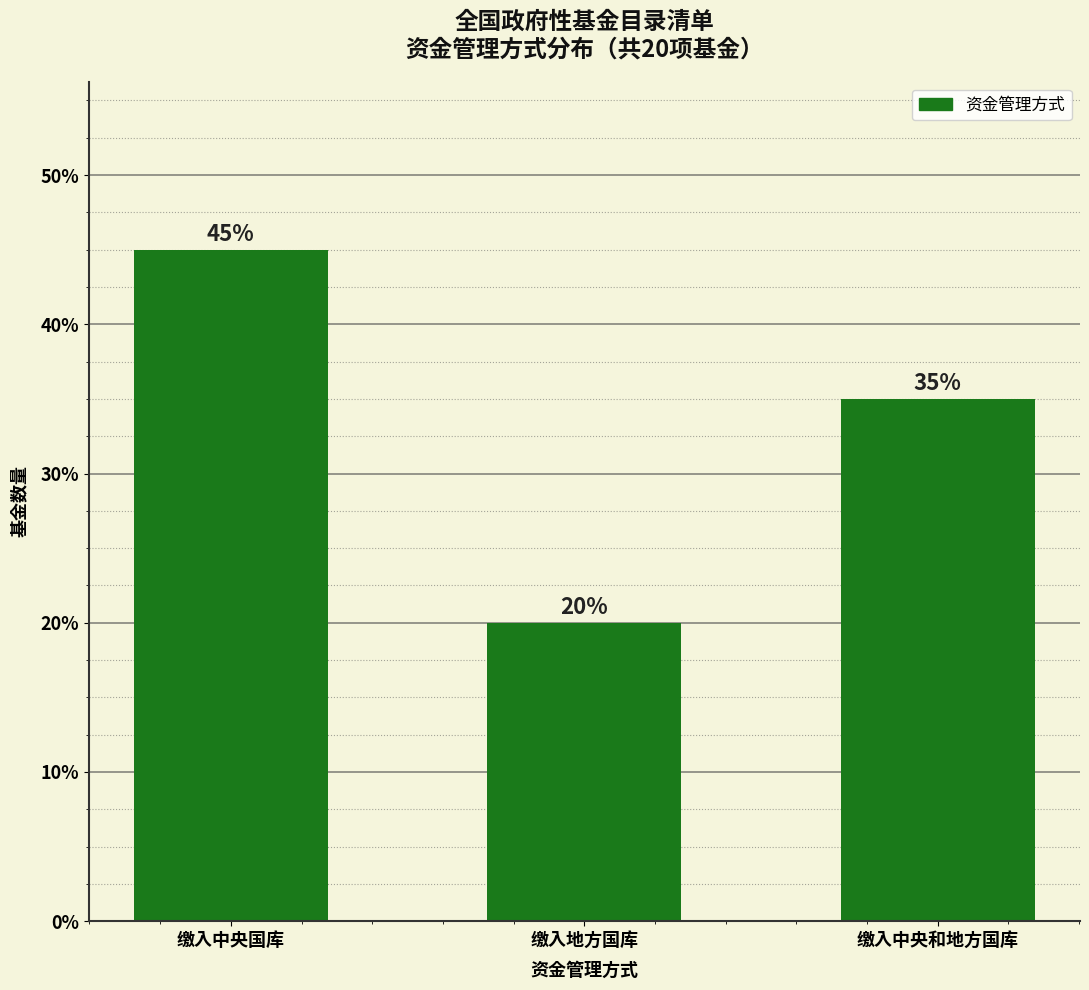

Read the value at 缴入地方国库.

4